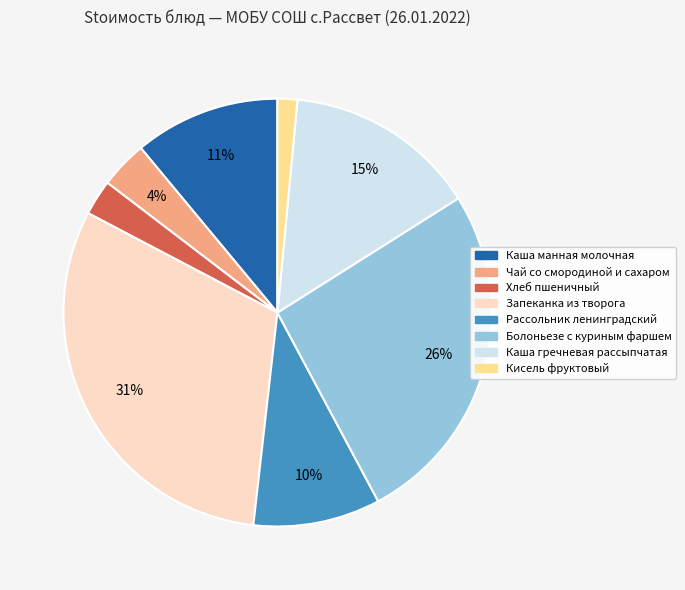

To the nearest percent, what percentage of the pie is Каша гречневая рассыпчатая?

15%